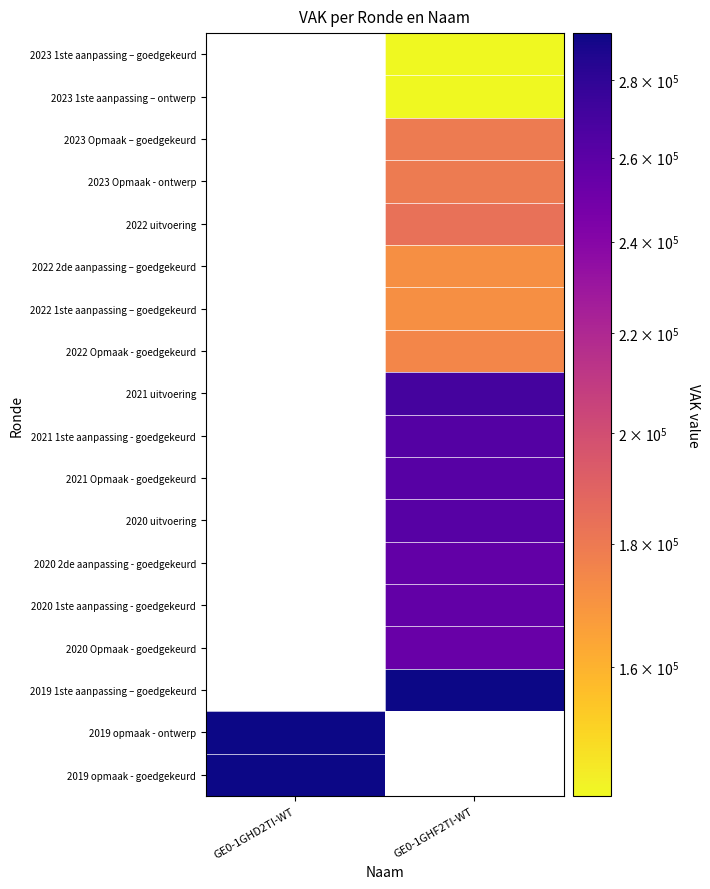

Between GE0-1GHF2TI-WT and GE0-1GHD2TI-WT, which is larger?

GE0-1GHD2TI-WT